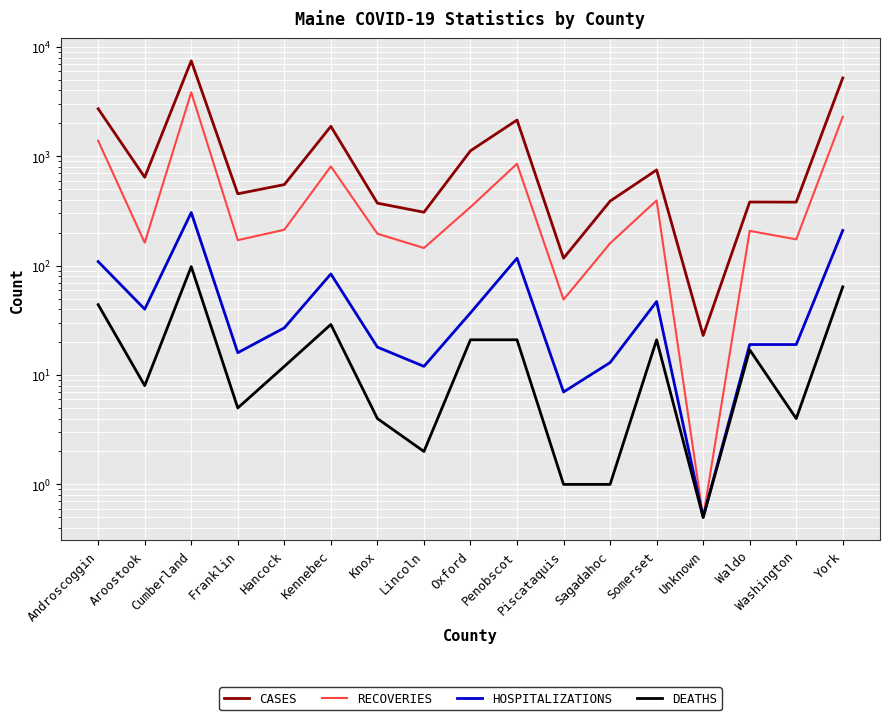

What is the label of the 3rd point from the right?

Waldo